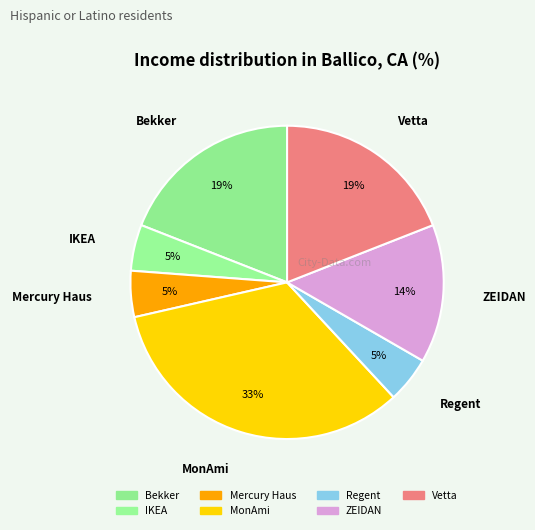

The IKEA slice represents 1% of the pie. True or false?

False